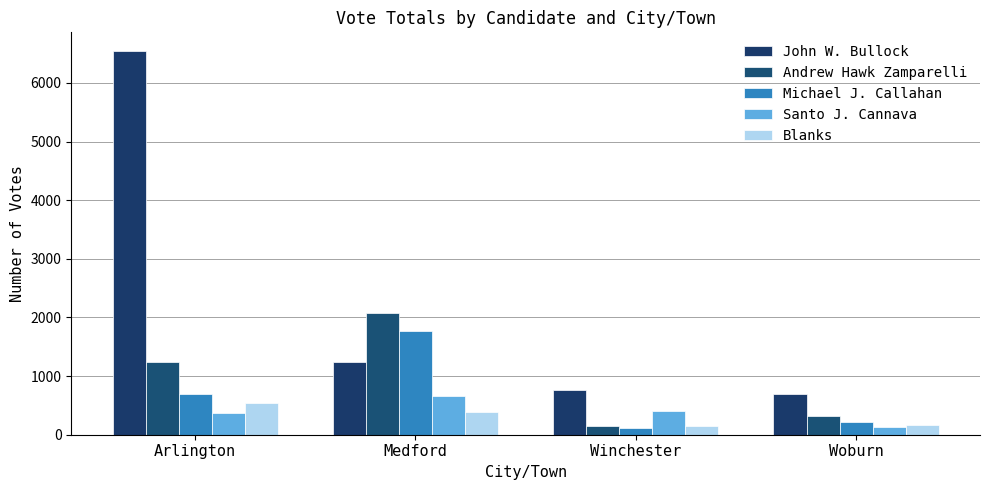

What is the spread (max minus min) of values at Woburn?

560